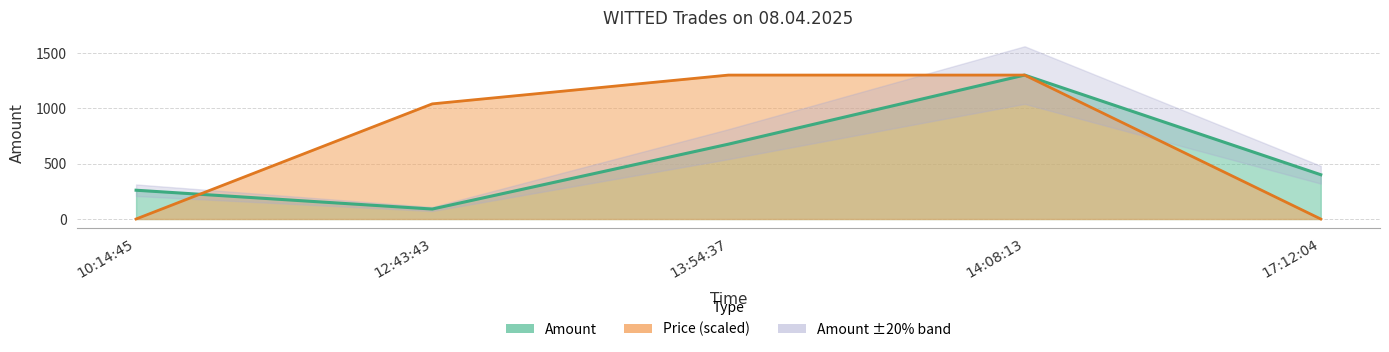

Count the number of categories in the chart.

5